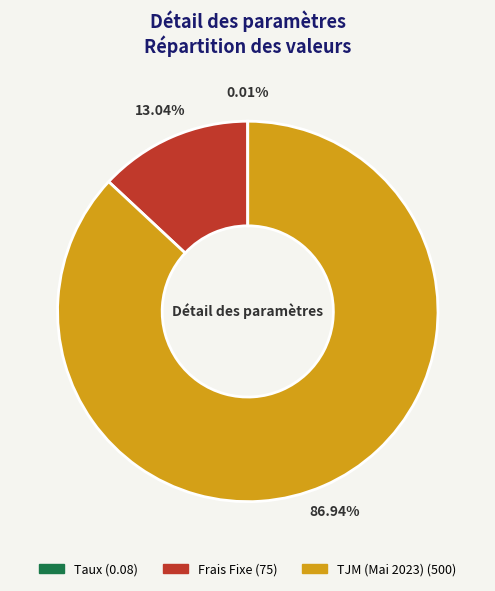

Which slice represents more than half of the pie?

TJM (Mai 2023)